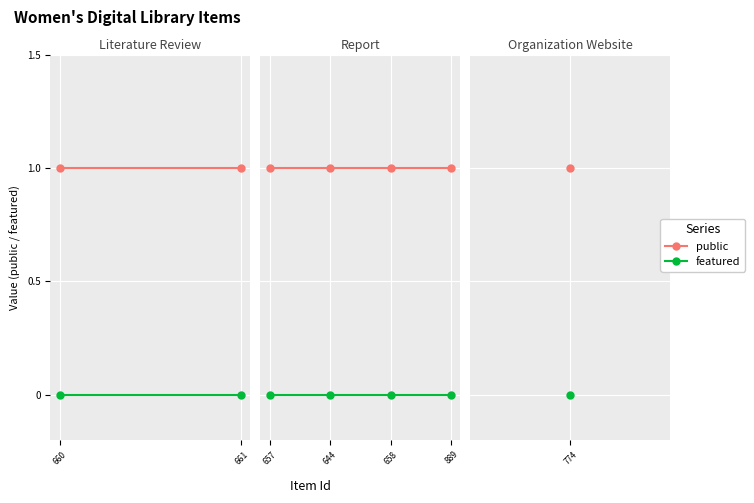

True or false: public and featured intersect in this chart.

False